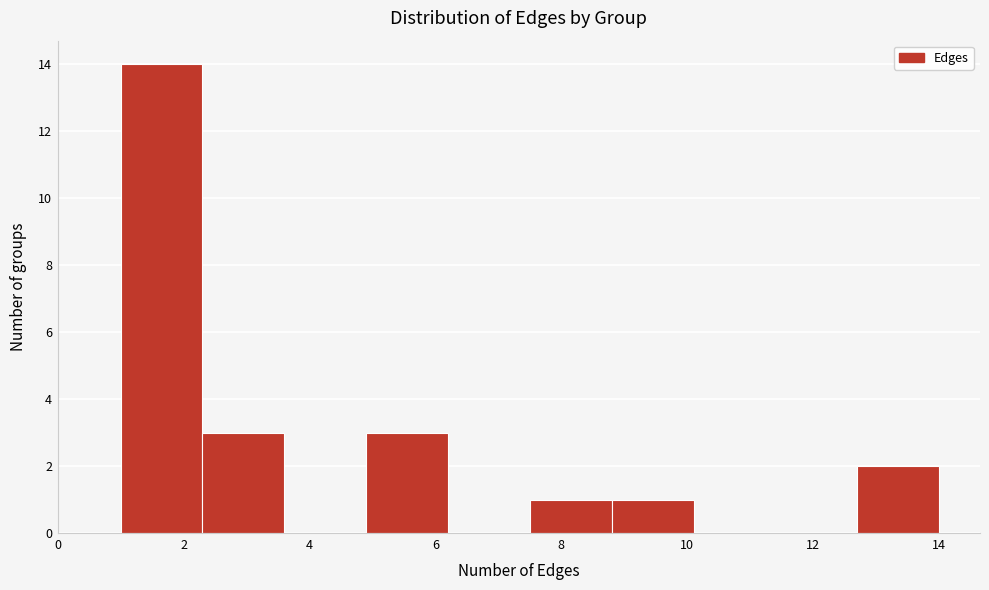

Reading left to right, transcribe this chart: for each bar, give the range it covers on the x-axis and its height. Neither the bar edges nor the heights are printed on the chart, so give them approximately, as read against the axes.

1.0 to 2.3: 14
2.3 to 3.6: 3
3.6 to 4.9: 0
4.9 to 6.2: 3
6.2 to 7.5: 0
7.5 to 8.8: 1
8.8 to 10.1: 1
10.1 to 11.4: 0
11.4 to 12.7: 0
12.7 to 14.0: 2